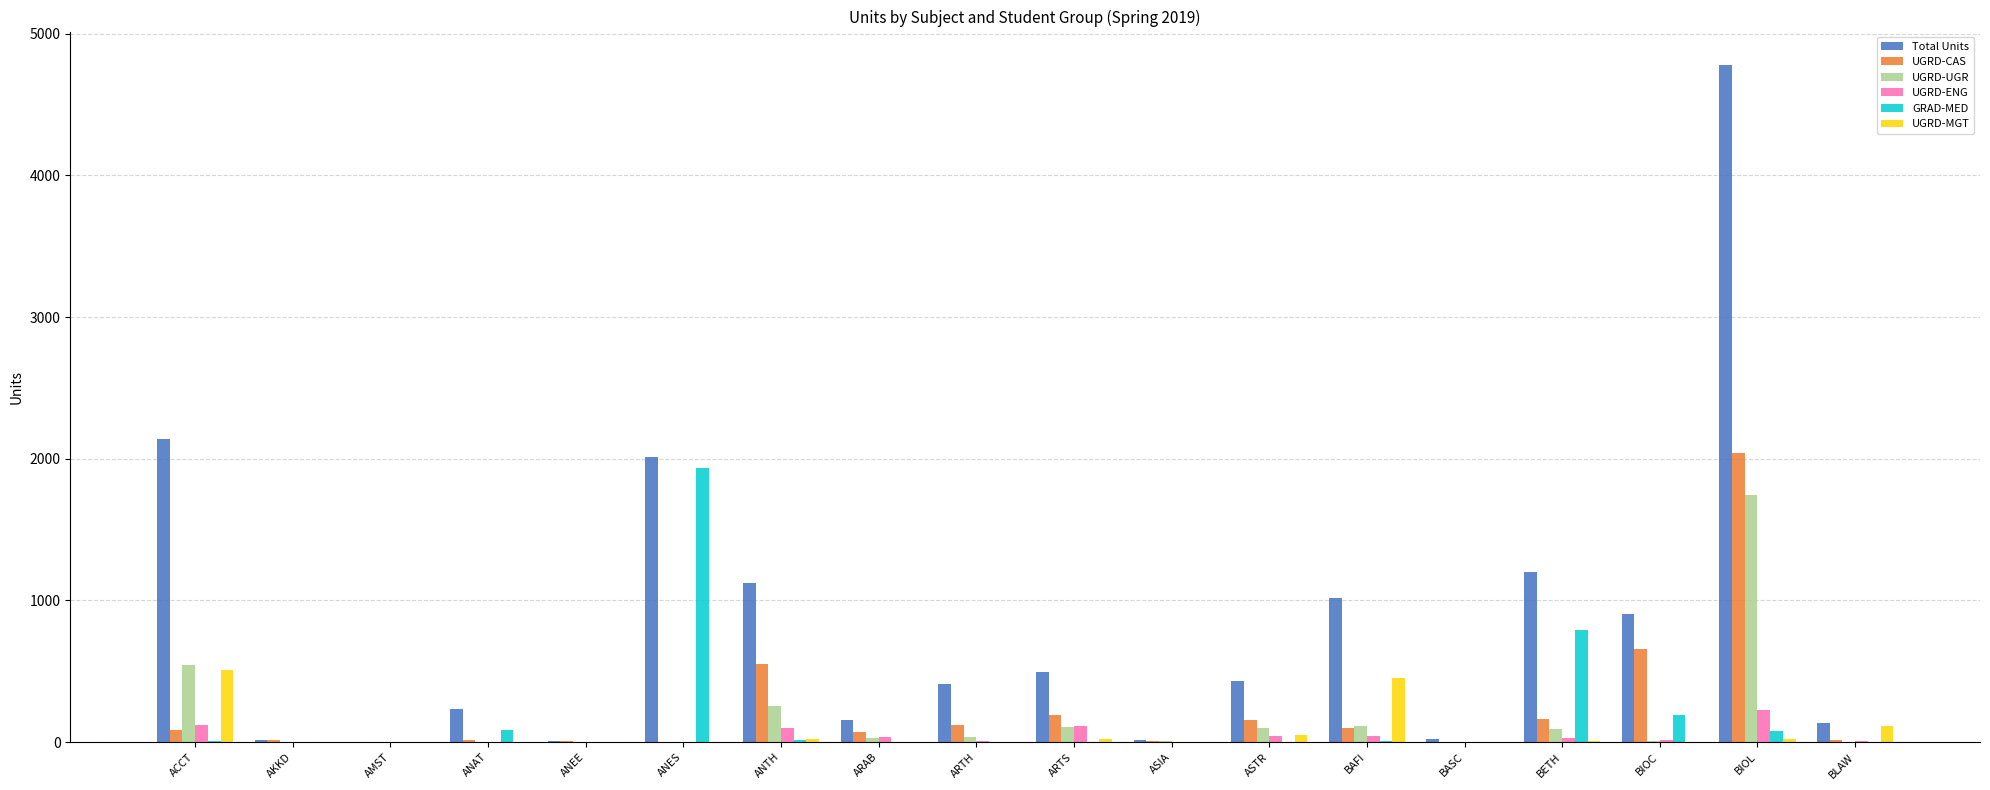

What is the greatest value displayed?

4776.0